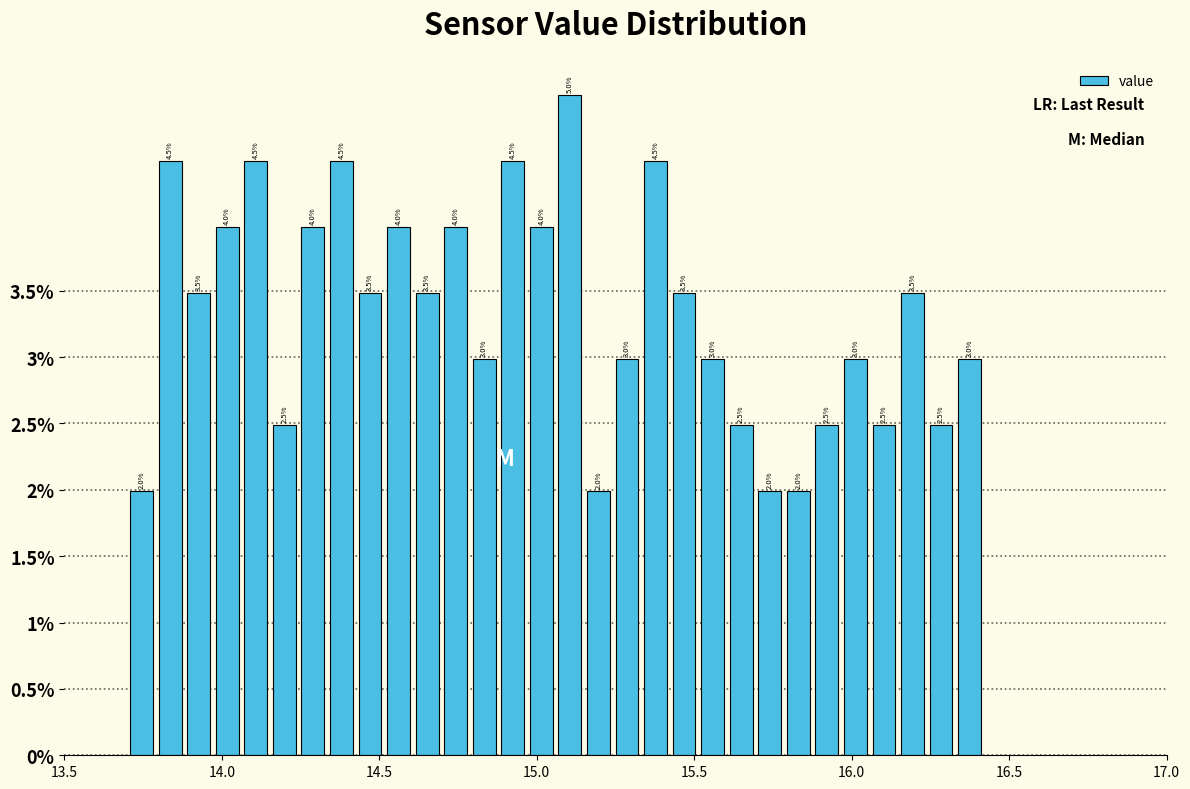

Read against the x-axis, roughly where is the centre of the tallest bar?

15.10